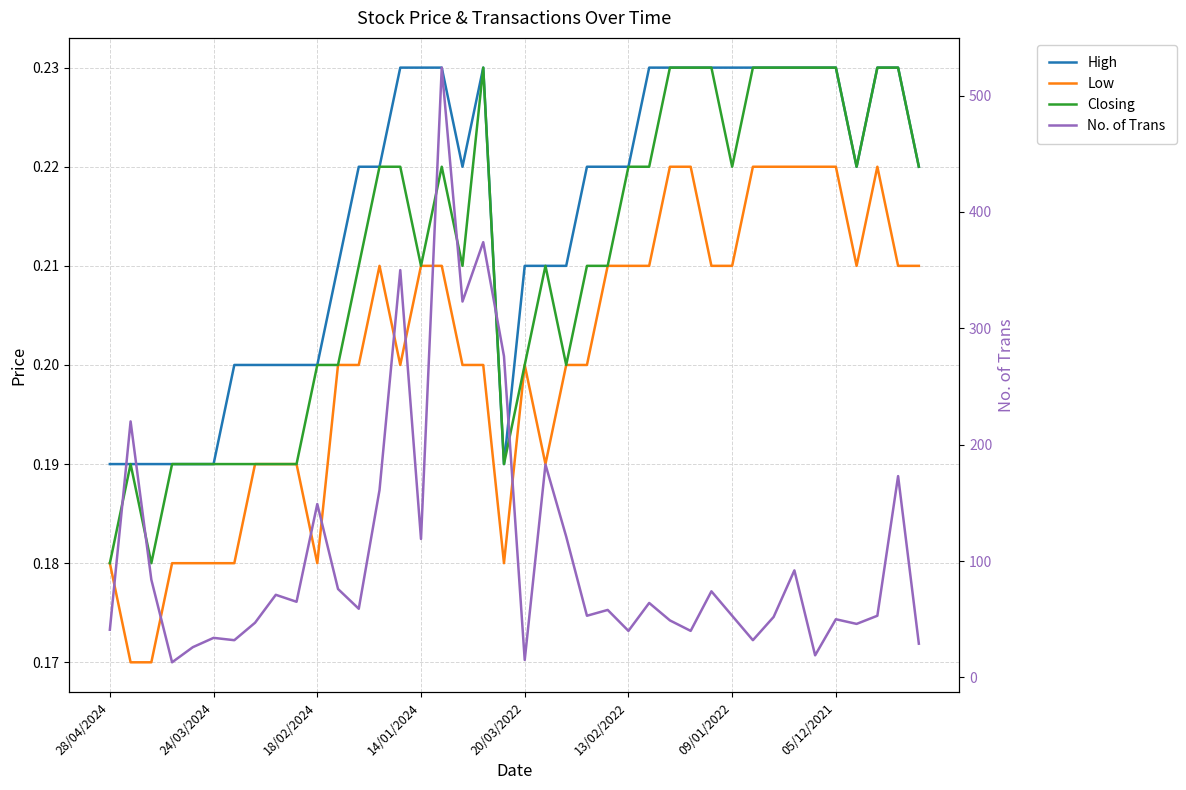

Count the number of data series in this chart.

4